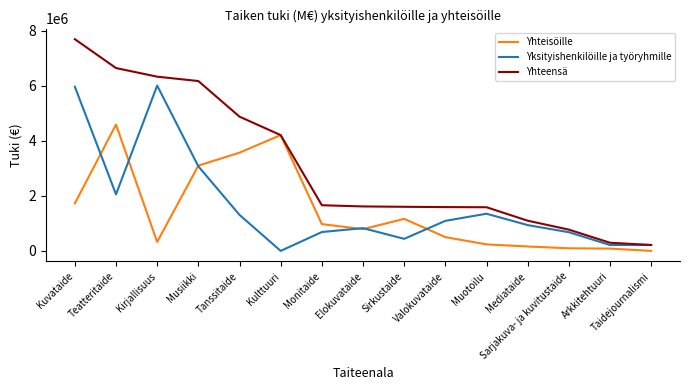

The Yhteensä series shows 3502382.8 at Kuvataide. True or false?

False